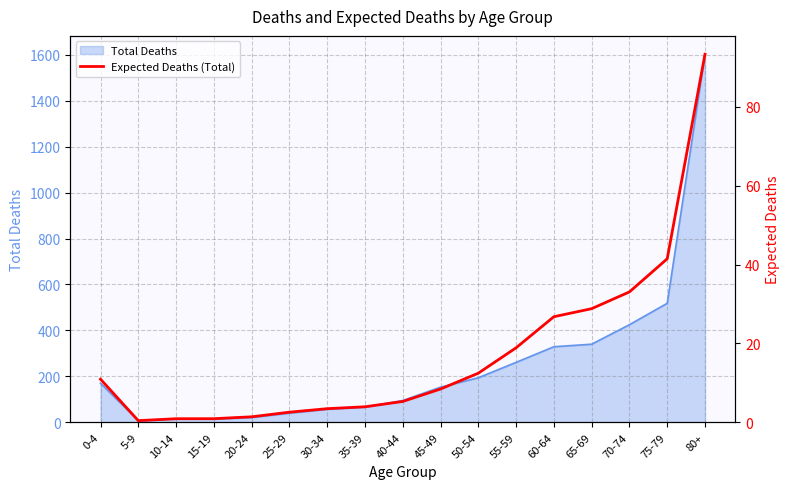

Reading left to right, extract all data points from this chart.

10.9	0.4	0.9	0.9	1.4	2.6	3.5	3.9	5.3	8.4	12.5	18.9	26.8	28.8	33.1	41.5	93.3